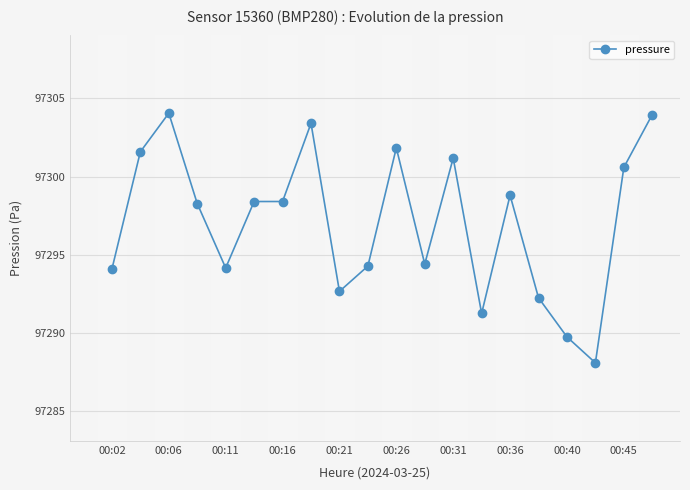

What is the smallest value displayed?

97288.1